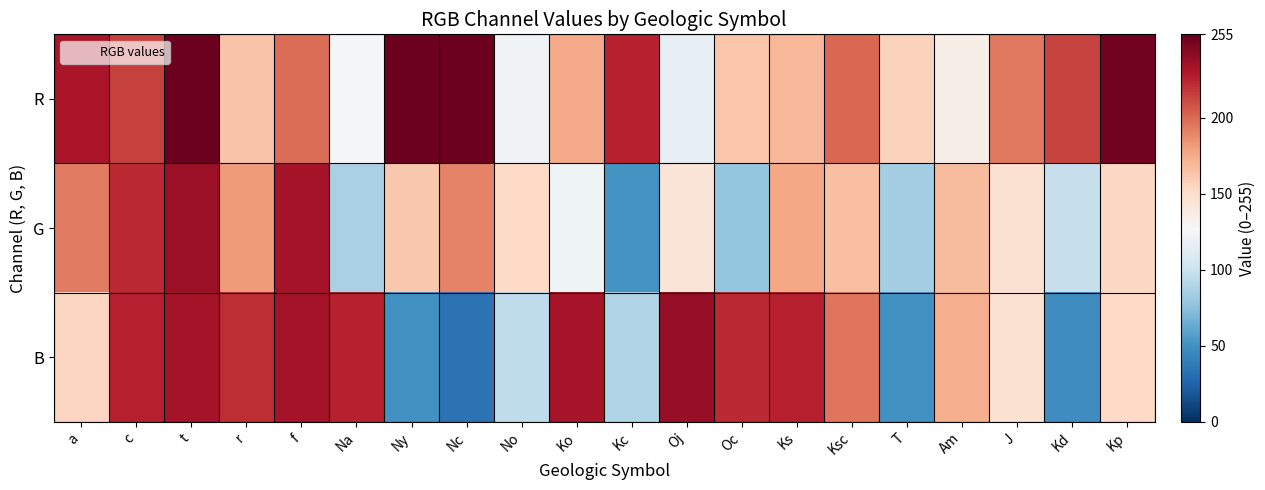

At how many categories does at least one series exceed 106?

20